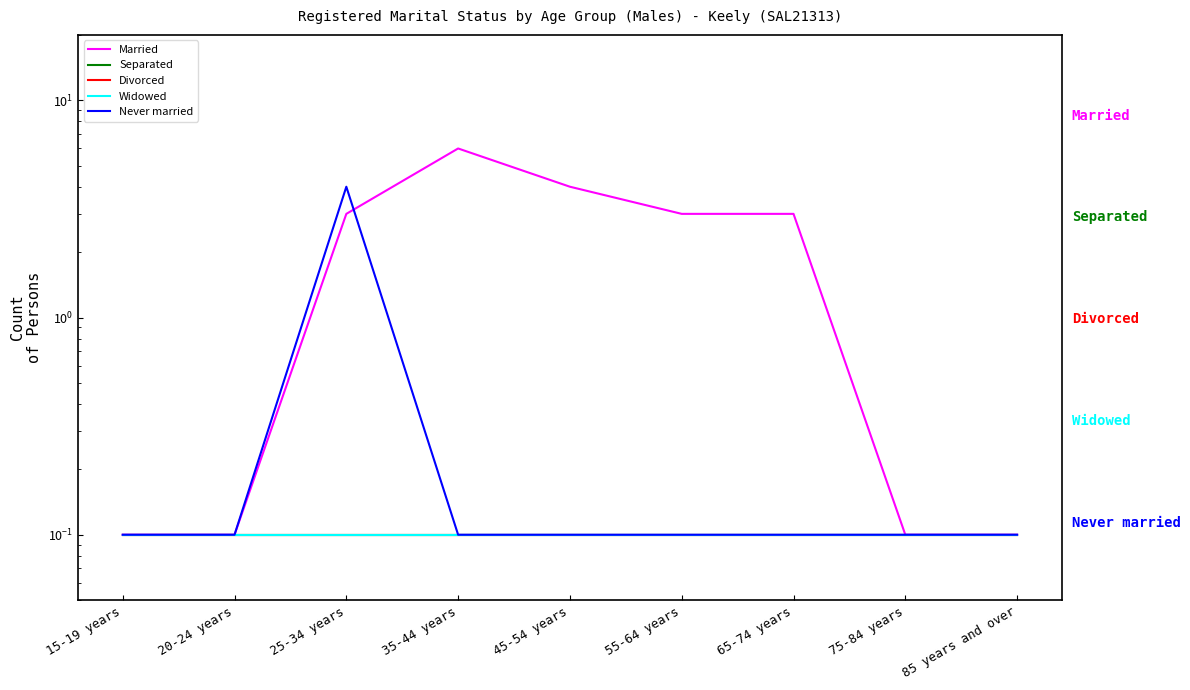

What are all the series names shown in the legend?

Married, Separated, Divorced, Widowed, Never married